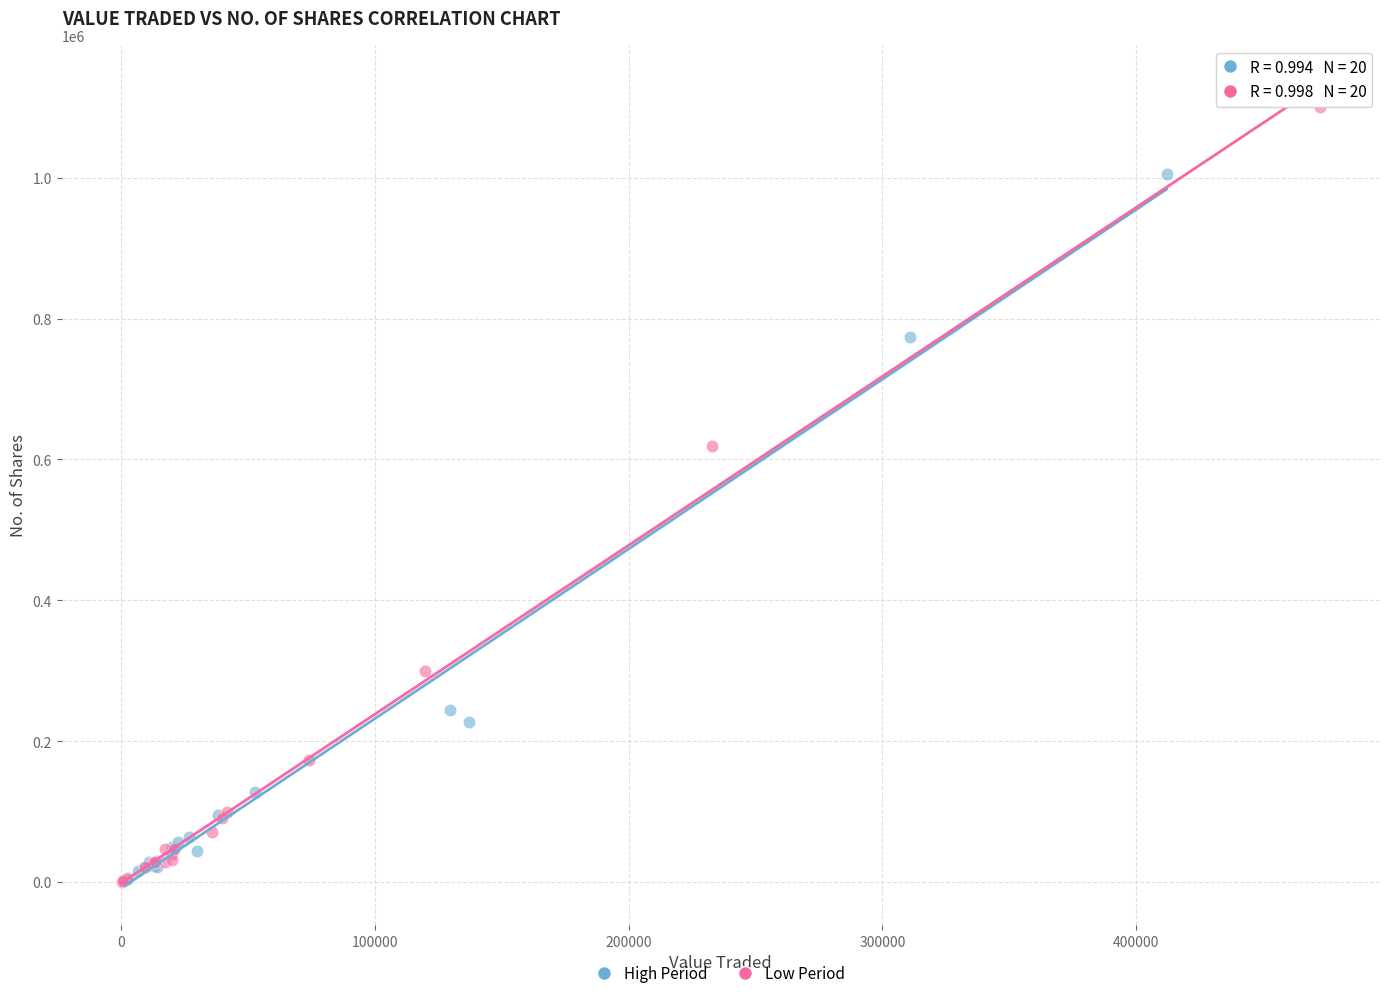

Which series reaches the maximum Y coordinate?

Low Period